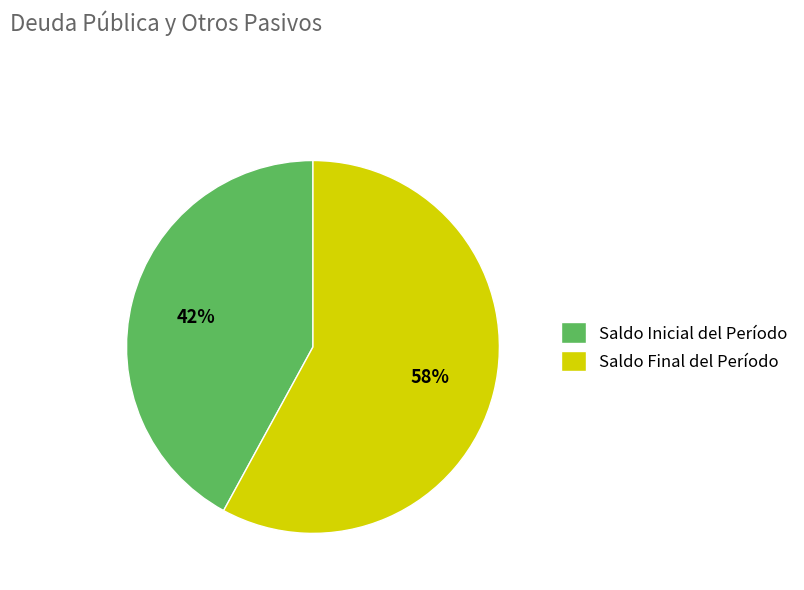

What is the majority slice?

Saldo Final del Período